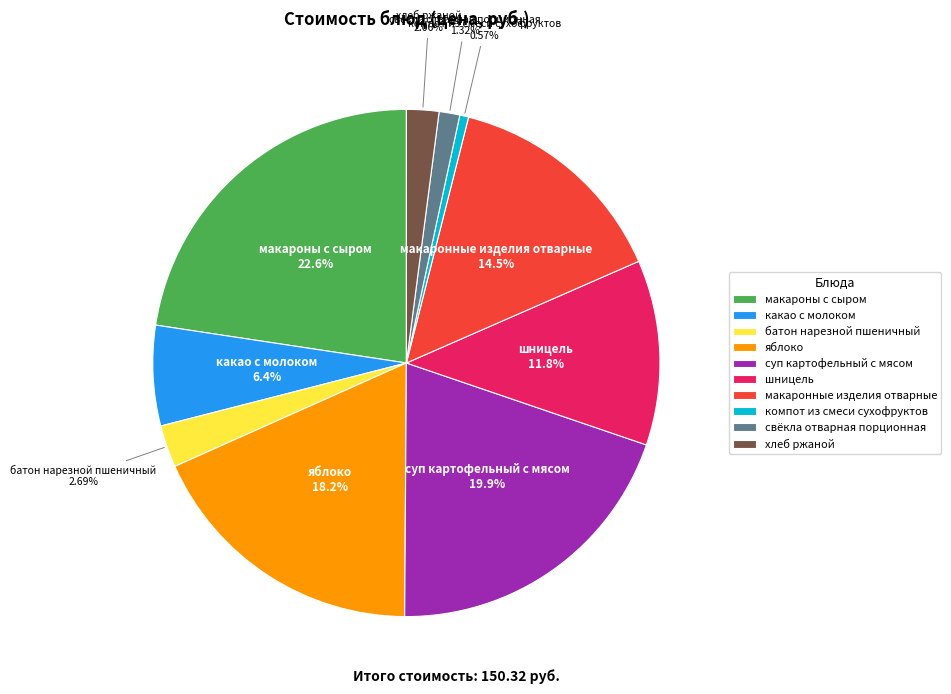

Do яблоко and свёкла отварная порционная together represent more than half of the pie?

No